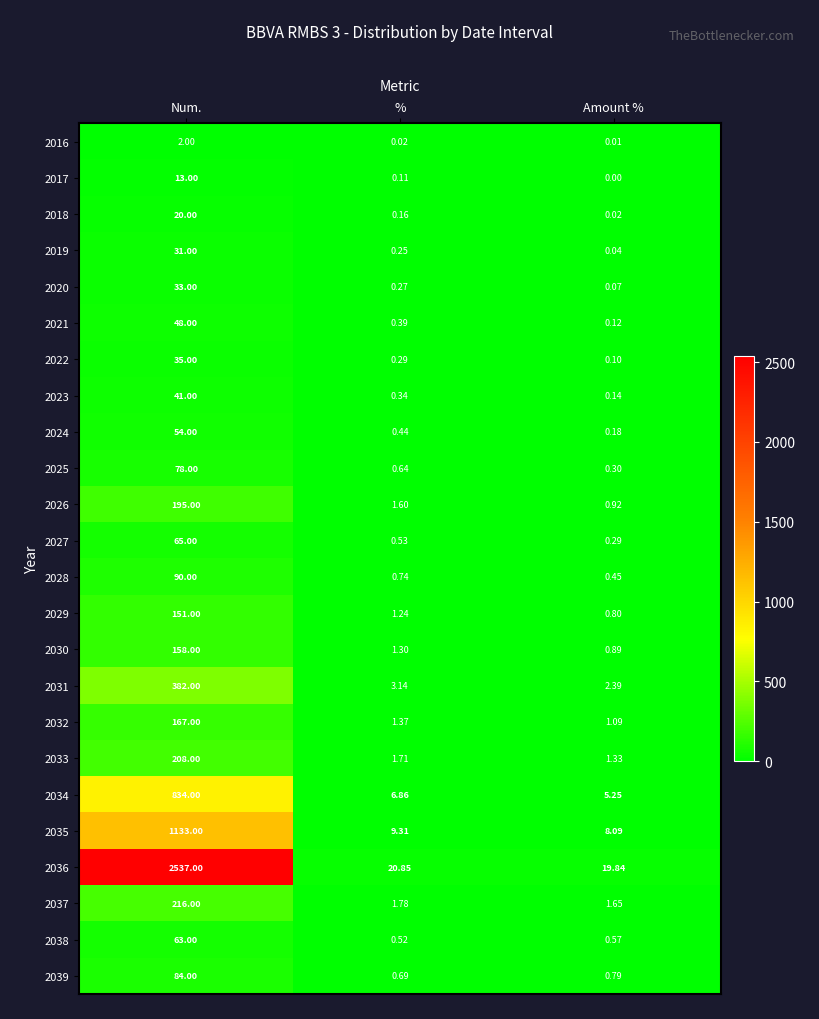

Which category has the highest value in the 2029 series?

Num.